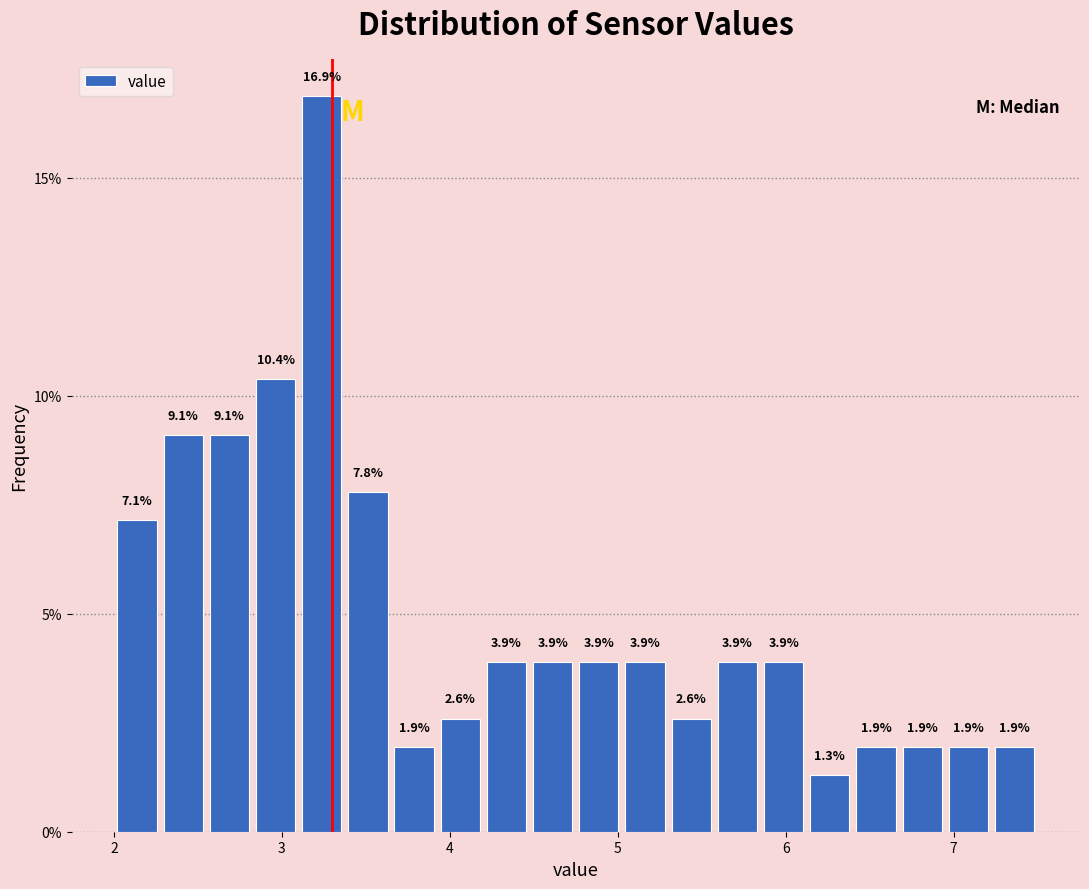

Around what value on the x-axis is the tallest bar? Give the approximate position of its centre, as read against the axis.

3.2